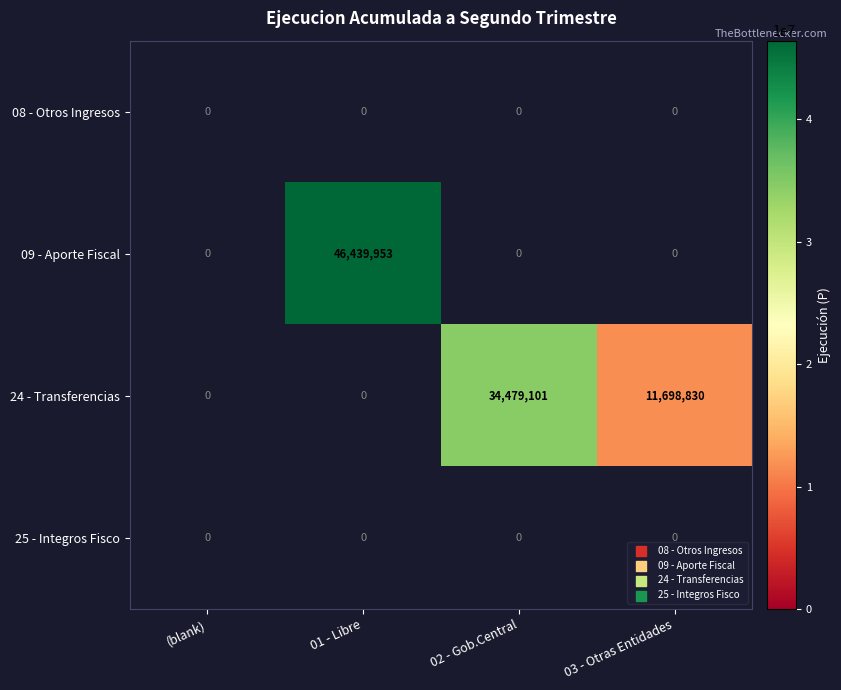

Which series has the widest spread of values?

09 - Aporte Fiscal